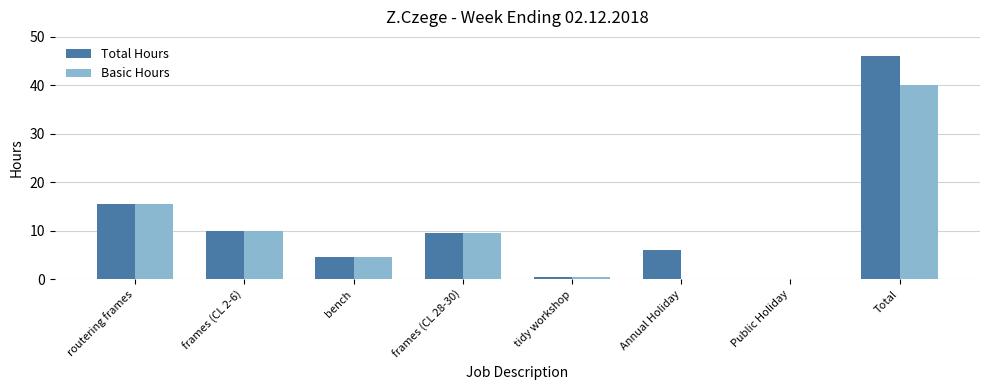

The value of Total Hours at Public Holiday is 0.0. True or false?

True